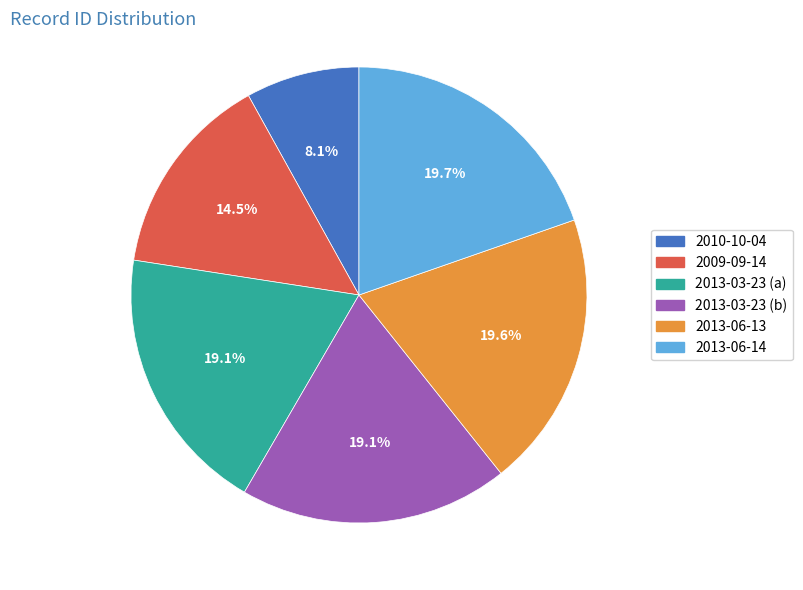

Is there any slice that represents more than half of the pie?

No